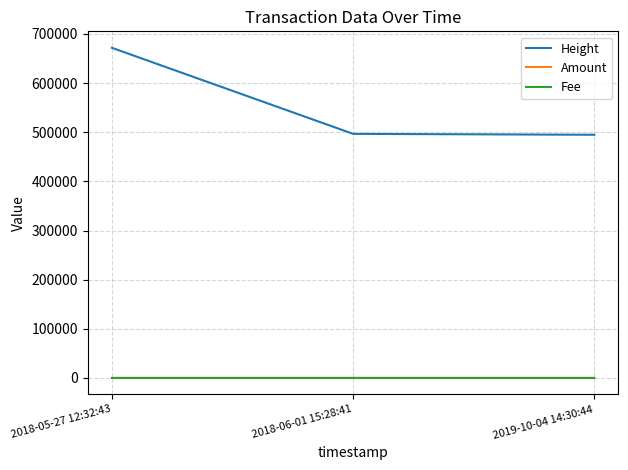

What position from the left is 2019-10-04 14:30:44?

3